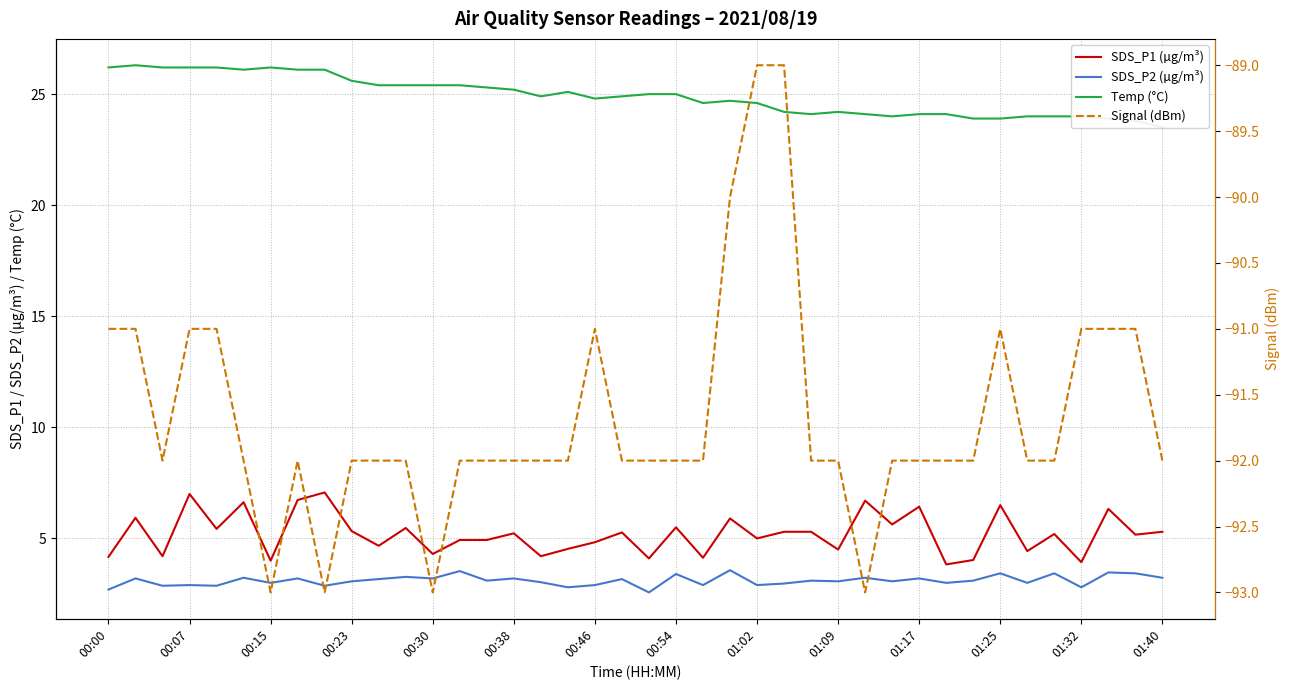

In Temp (°C), how many points are higher than both neighbors (excluding endpoints)?

5